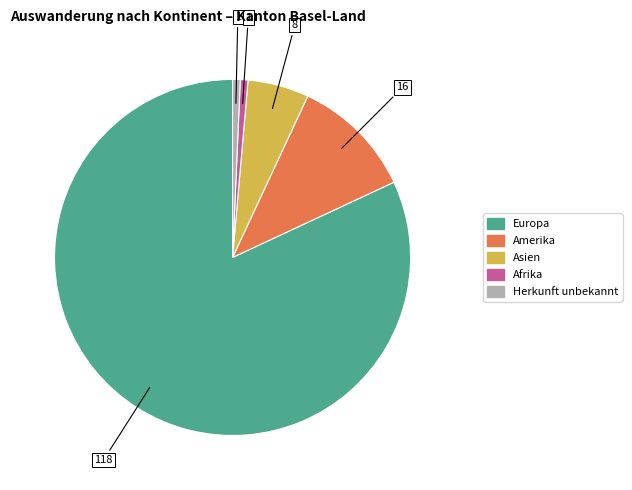

Is there any slice that represents more than half of the pie?

Yes